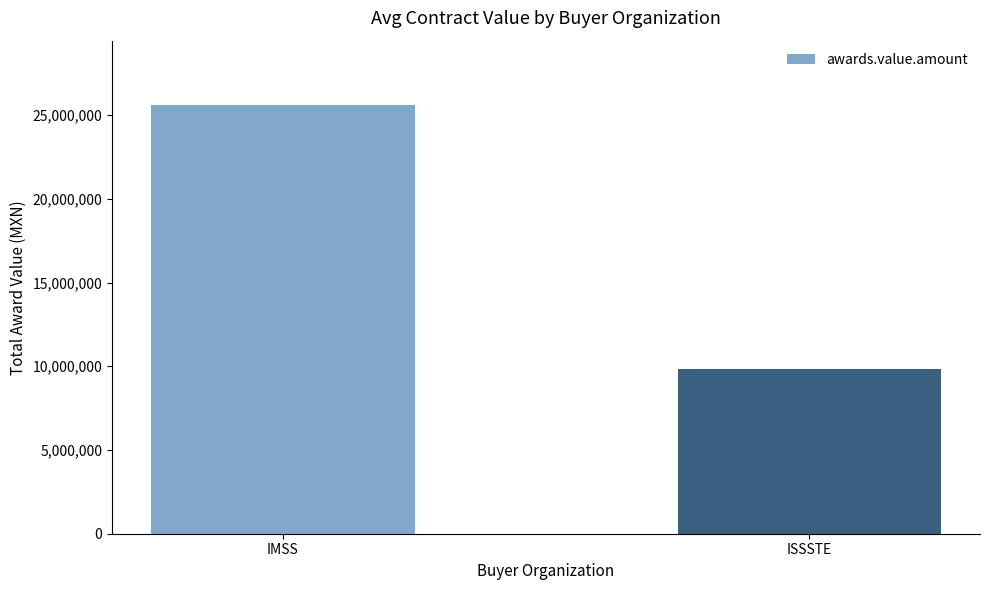

List the labels in order of value, largest first.

IMSS, ISSSTE